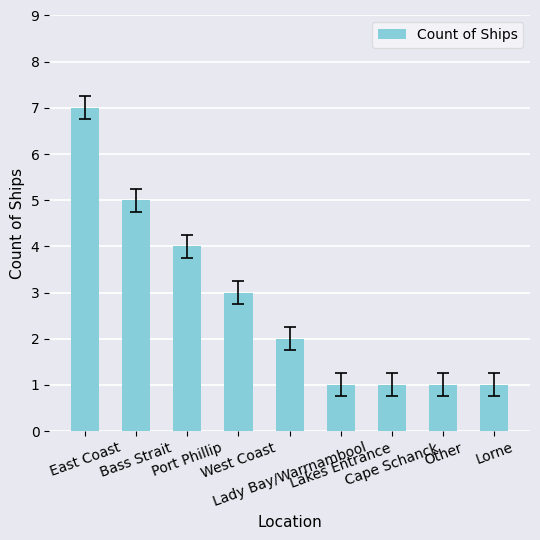

What is the value of the 6th bar from the left?

1